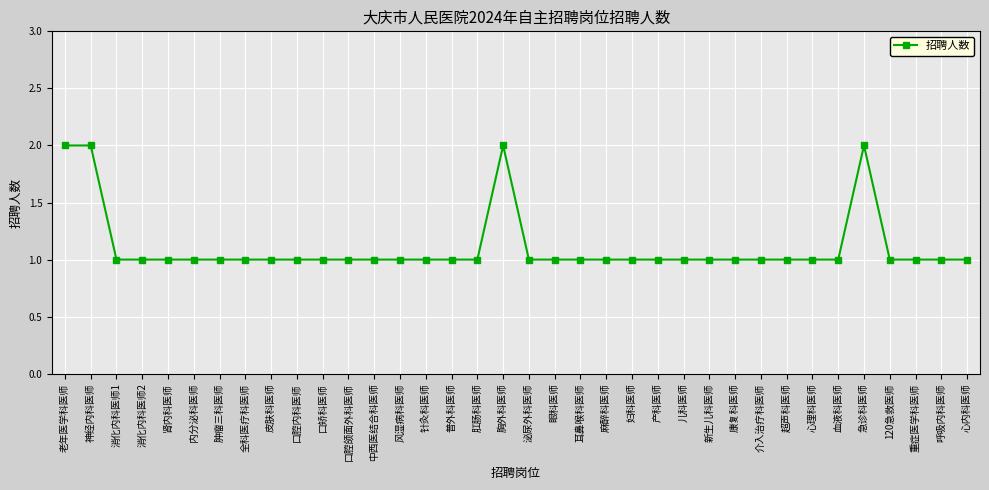

What is the label of the 36th point from the right?

老年医学科医师